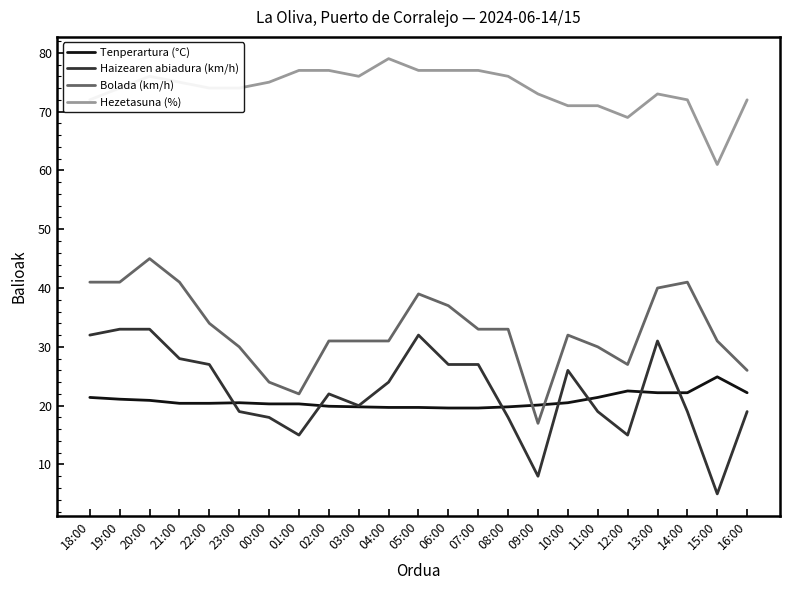

True or false: Haizearen abiadura (km/h) and Tenperartura (°C) cross at least once.

True